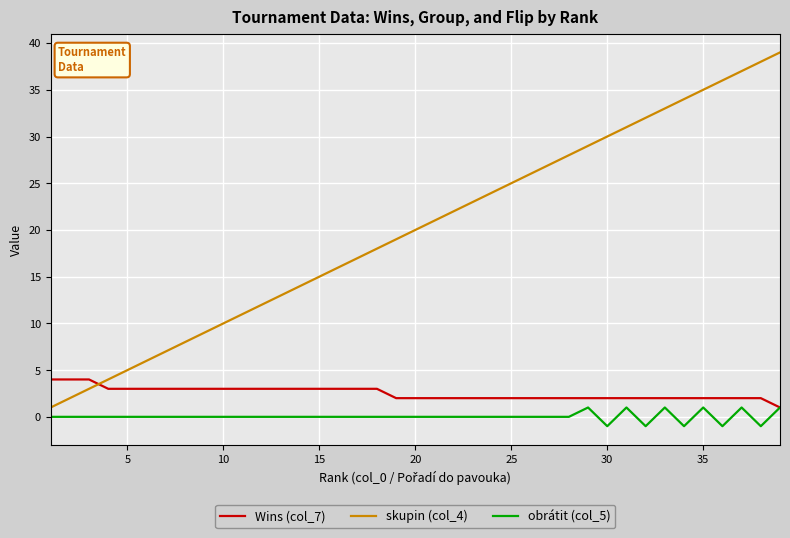

List the series in order of their peak value, lowest first.

obrátit (col_5), Wins (col_7), skupin (col_4)